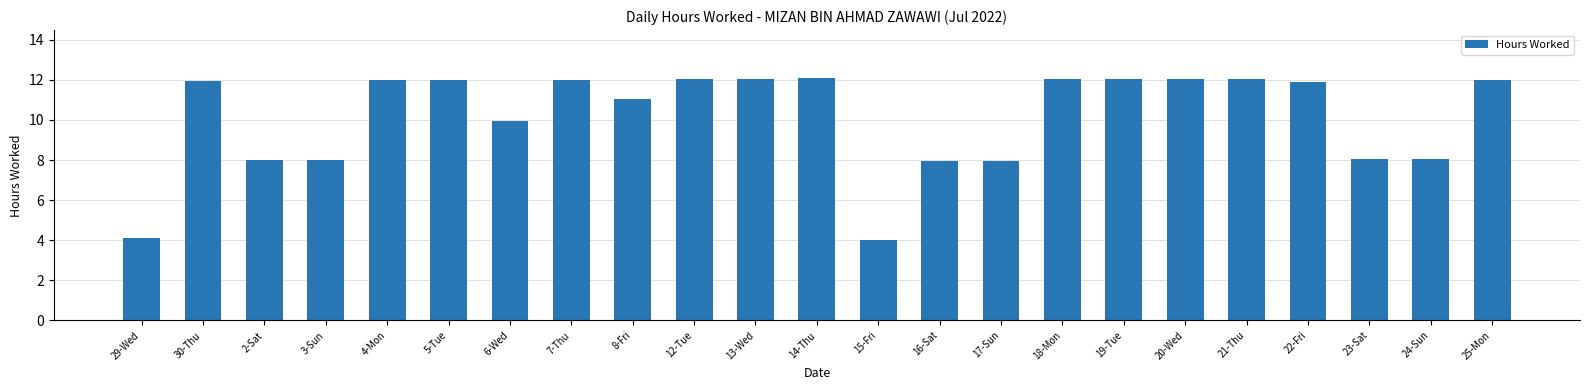

What is the maximum value shown in the chart?

12.1